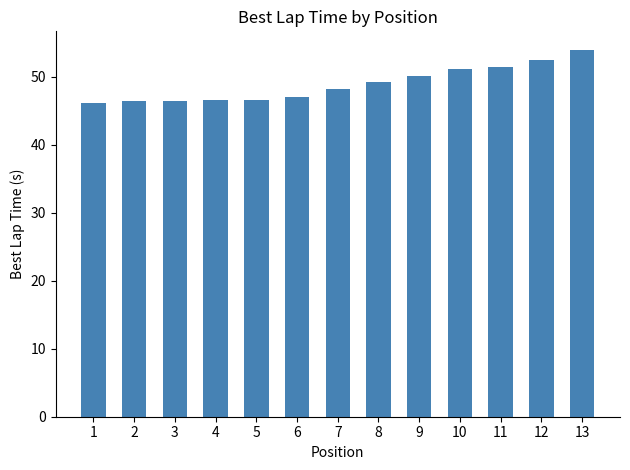

The value at 1 is 46.1. True or false?

True